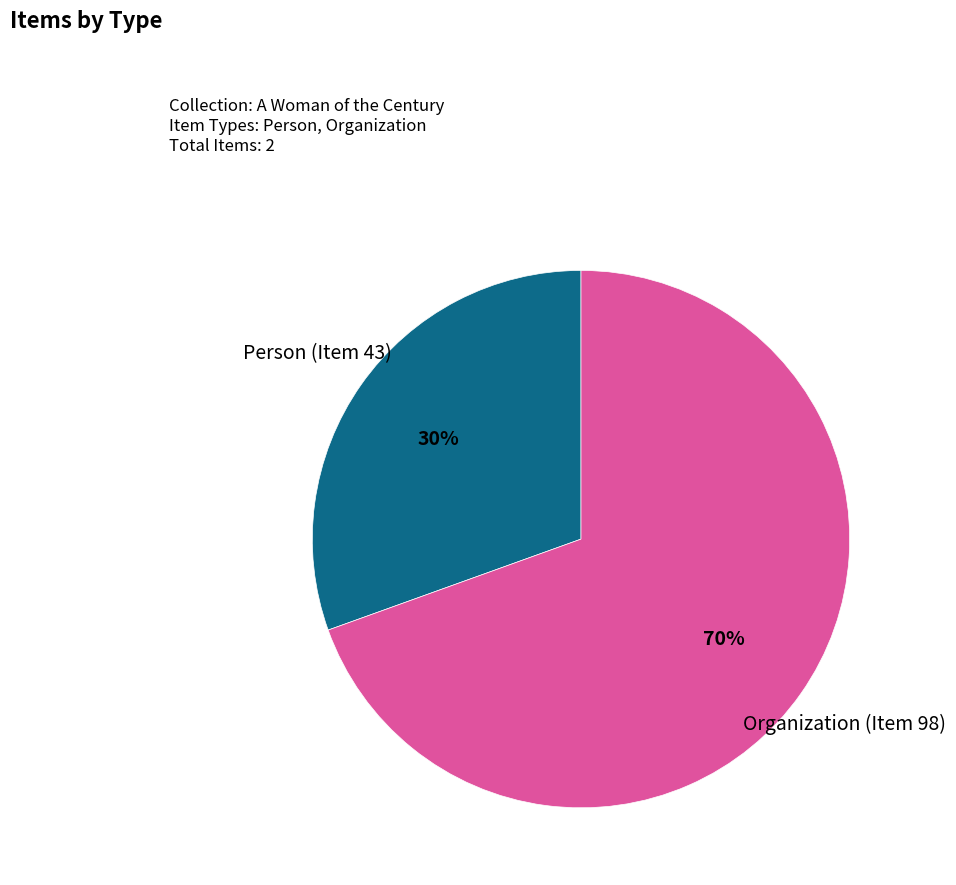

Is there any slice that represents more than half of the pie?

Yes